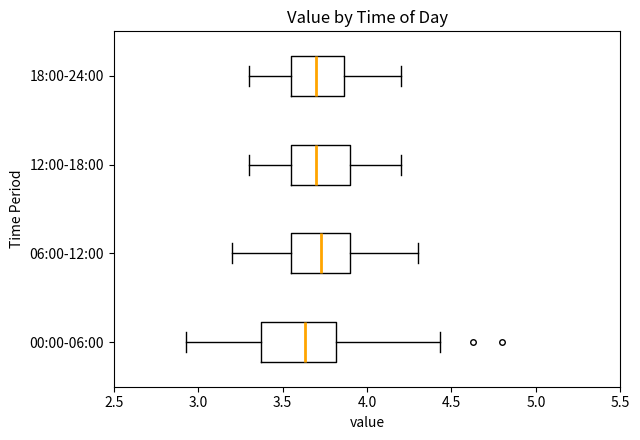

Where is the left edge of the box for 06:00-12:00 on the x-axis? The values are not printed on the chart, so give them approximately, as read against the axis.

3.55